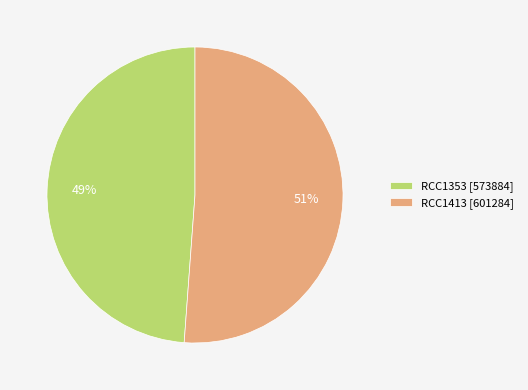

Approximately how many times larger is the value at RCC1413 [601284] compared to RCC1353 [573884]?

1.0